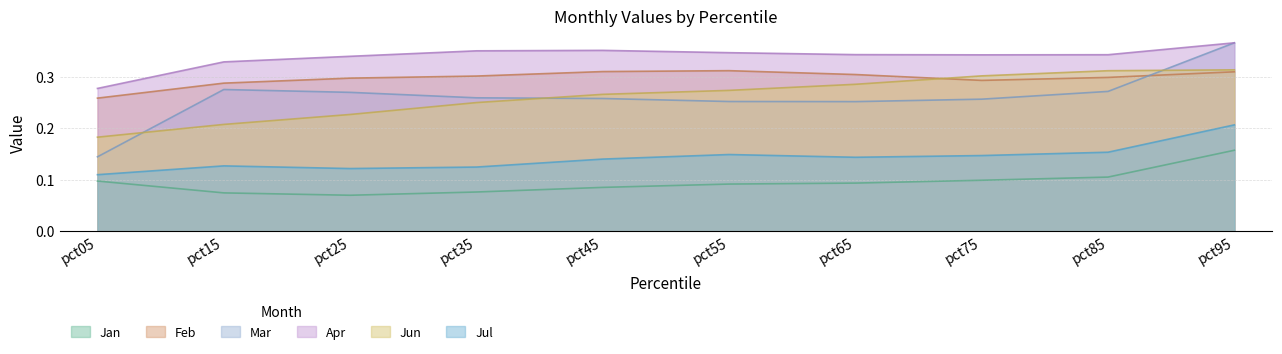

Count the number of data series in this chart.

6